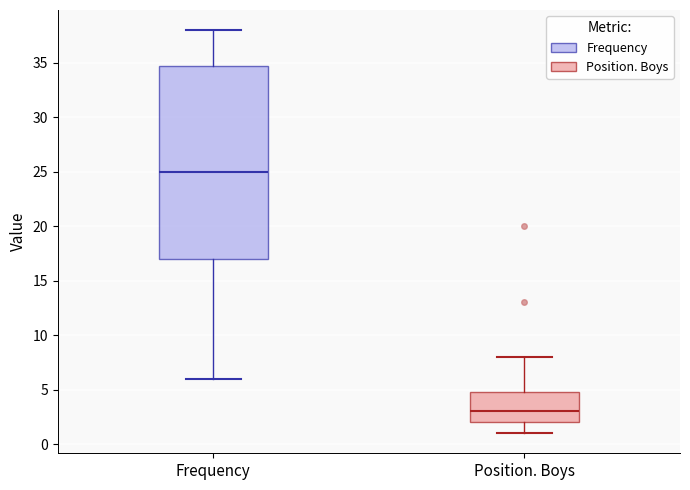

Reading left to right, transcribe this box plot: for each box, give where its median line is, the range the box spans, and where its two whiskers end, as read against the y-axis. The values are not printed on the chart, so give them approximately, as read against the axis.

Frequency: median 25, box 17 to 35, whiskers 6 to 38
Position. Boys: median 3, box 2 to 5, whiskers 1 to 8